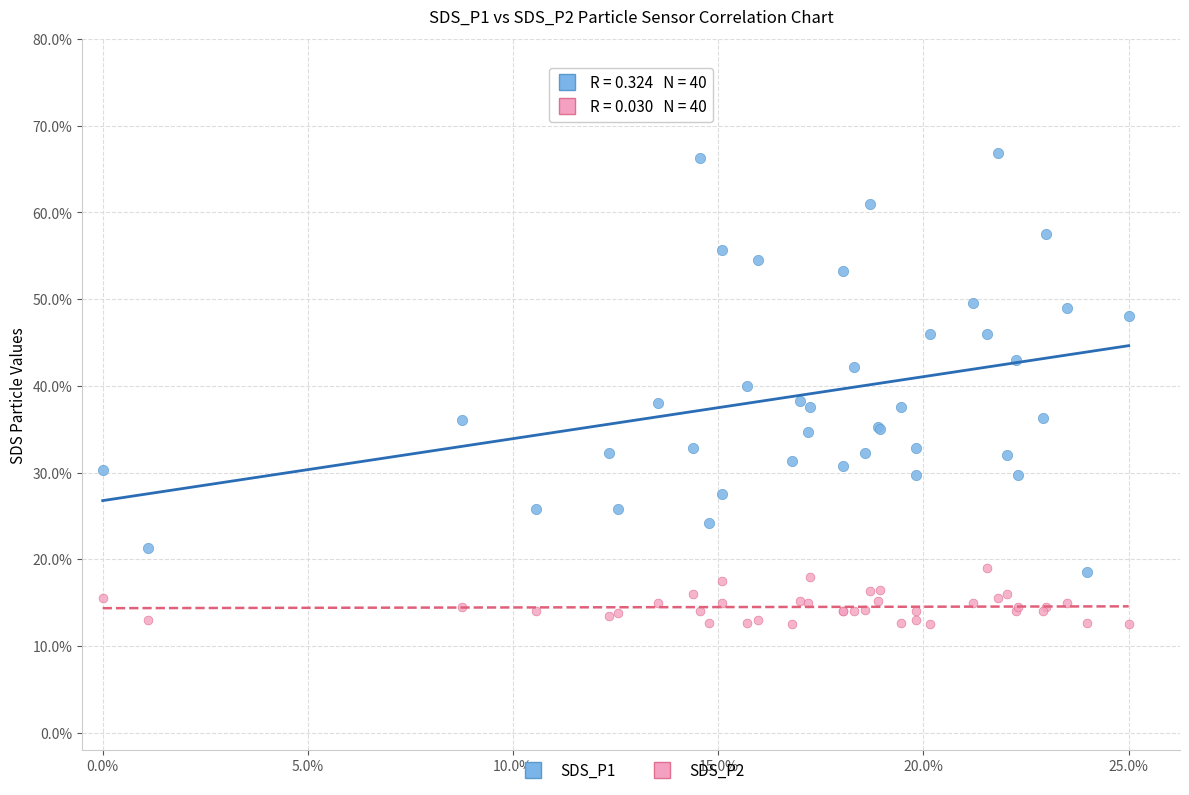

What are all the series names shown in the legend?

SDS_P1, SDS_P2